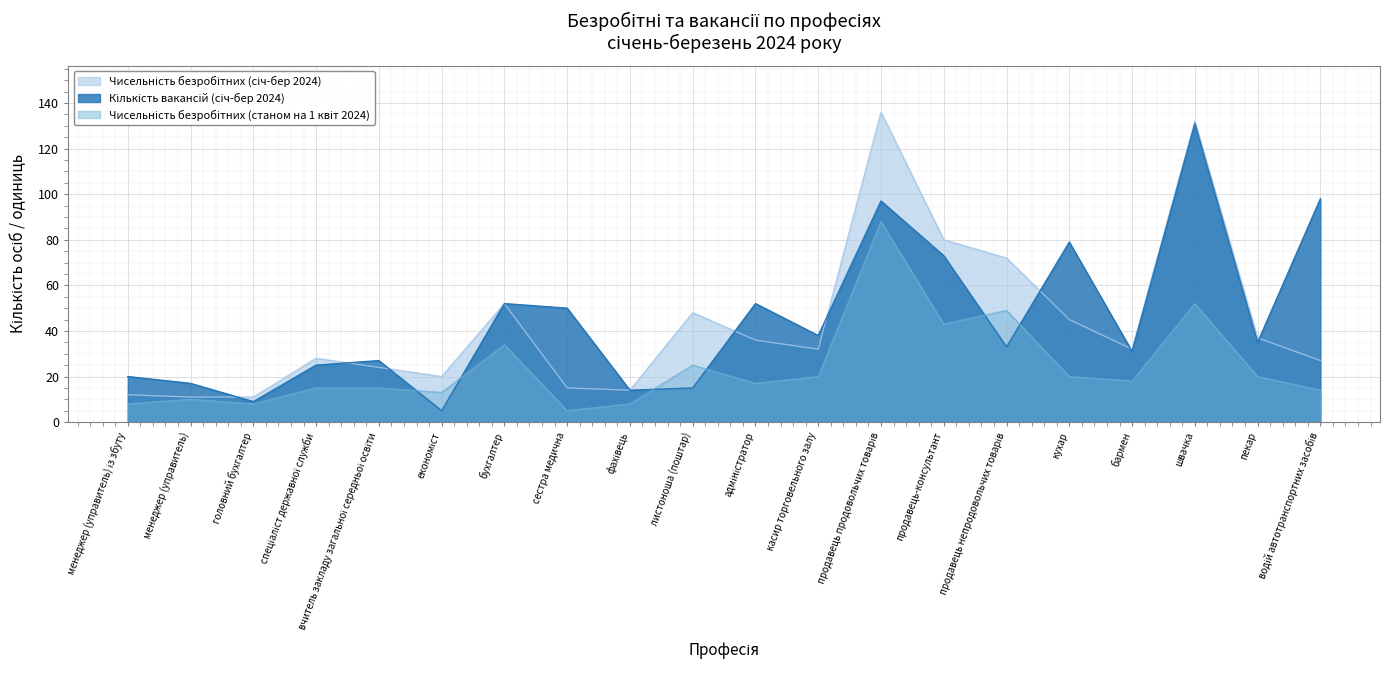

What is the minimum value shown in the chart?

5